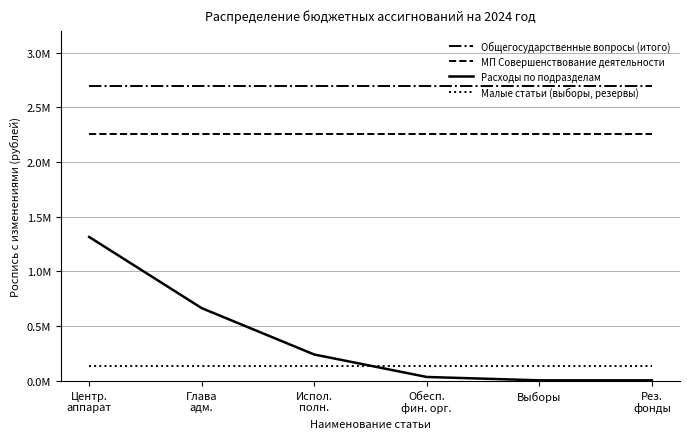

How many intersections are there between Расходы по подразделам and Малые статьи (выборы, резервы)?

1